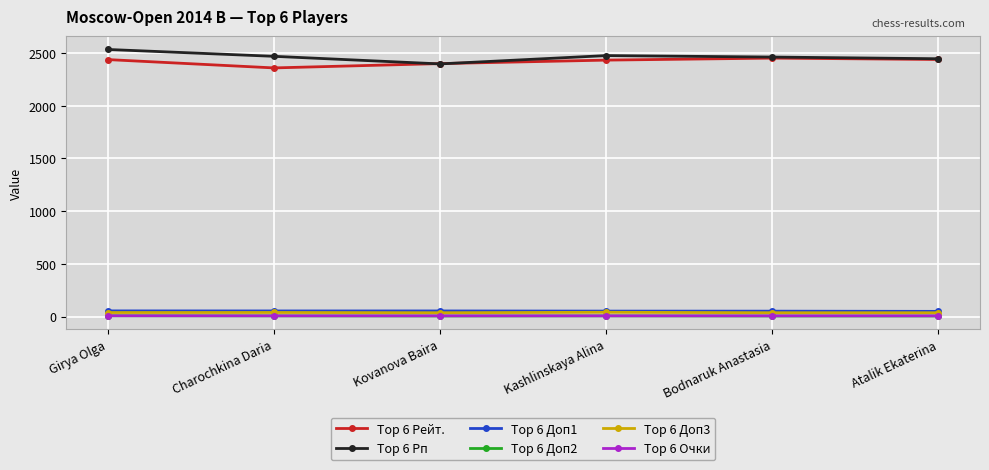

In Top 6 Доп2, how many points are higher than both neighbors (excluding endpoints)?

1